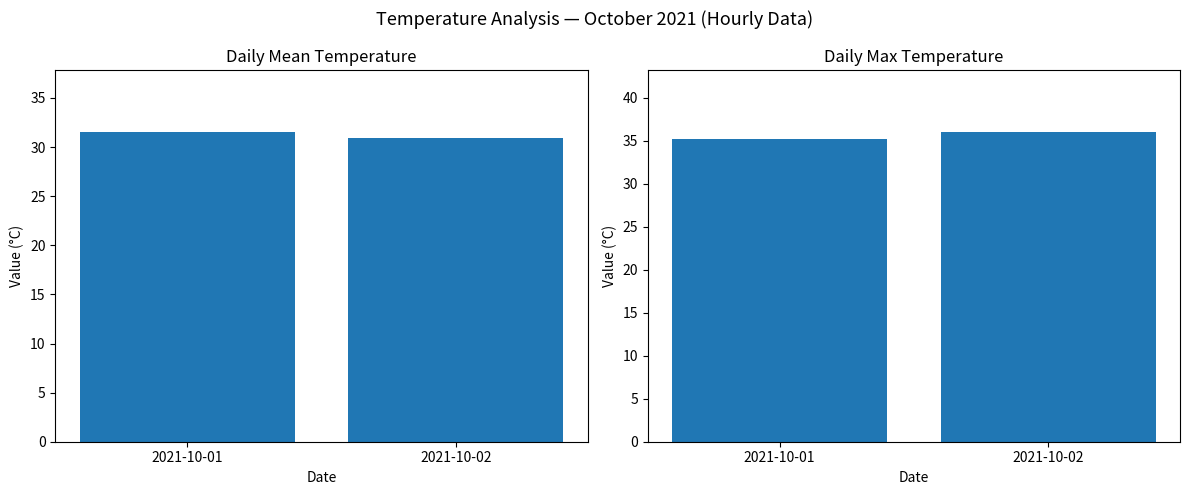

How many bars are there in each group?

2